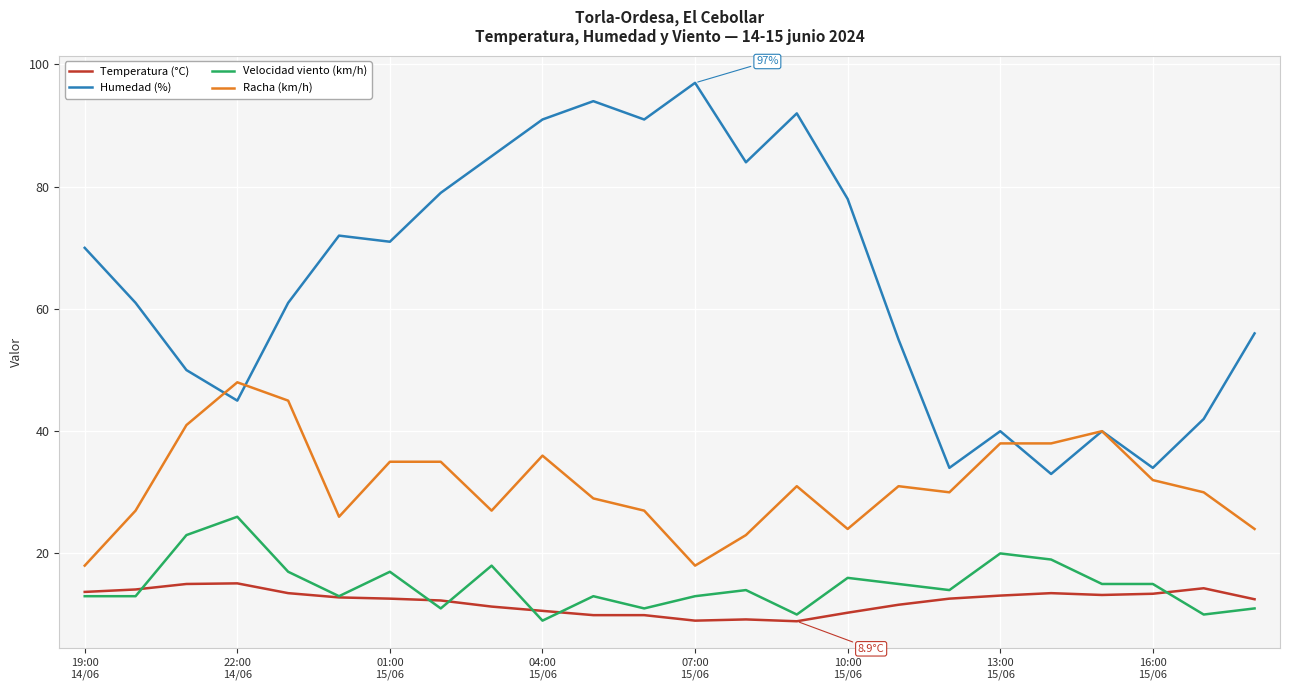

Rank the series by their maximum value, from lowest to highest.

Temperatura (°C), Velocidad viento (km/h), Racha (km/h), Humedad (%)